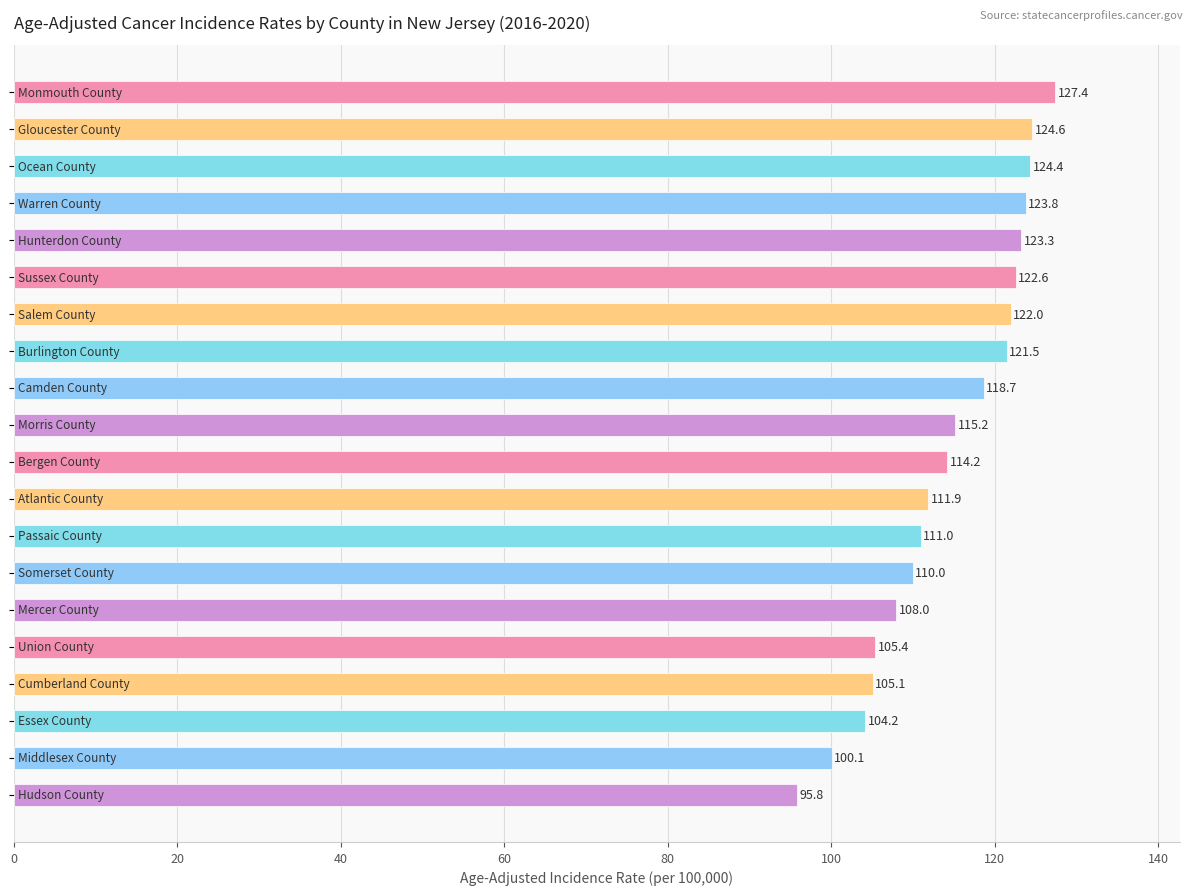

How many data points are less than 115?

10